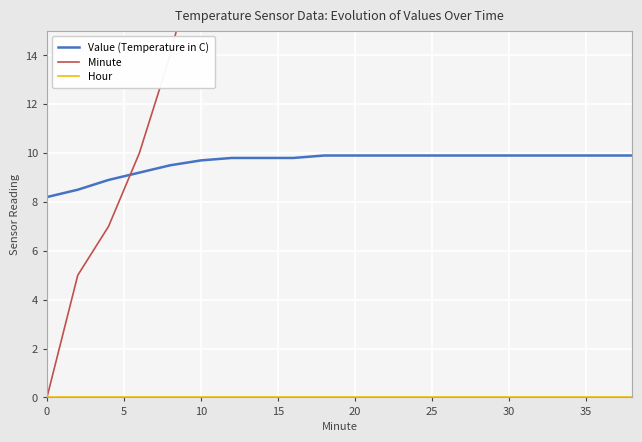

The value of Value (Temperature in C) at 10 is 9.7. True or false?

True